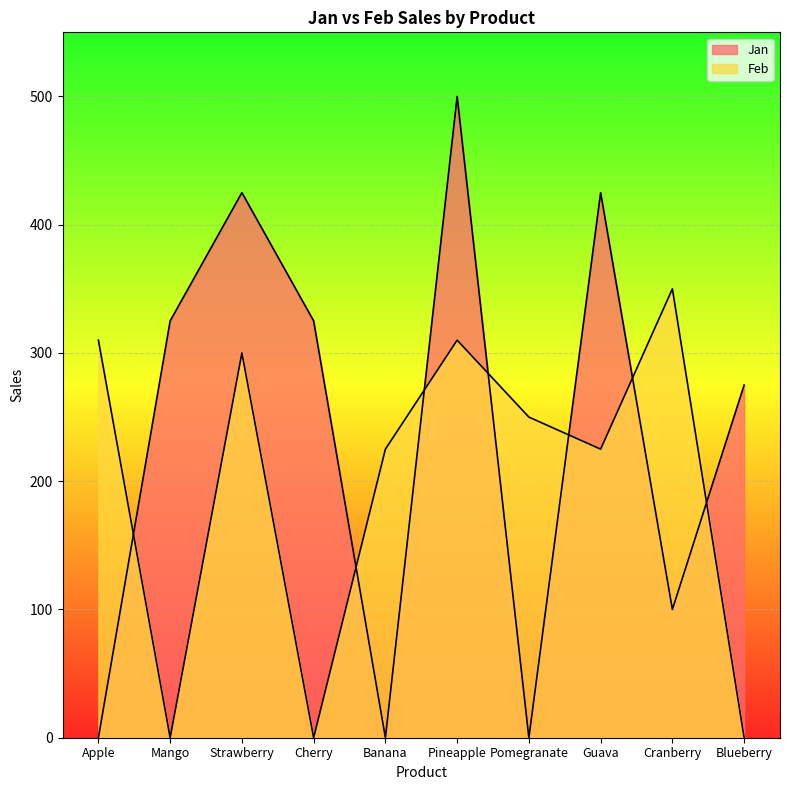

At which label is Feb closest to 175?

Banana